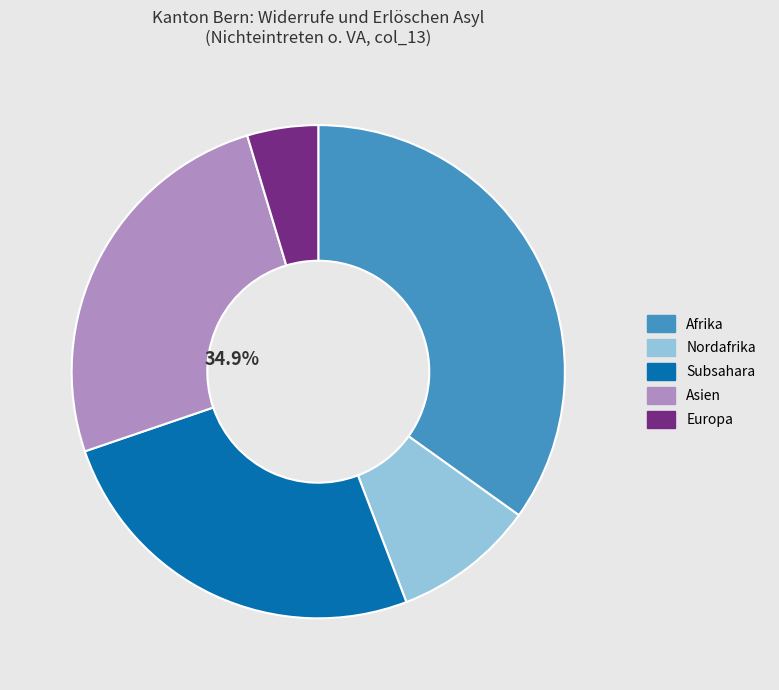

Do Ozeanien and Europa together represent more than half of the pie?

No